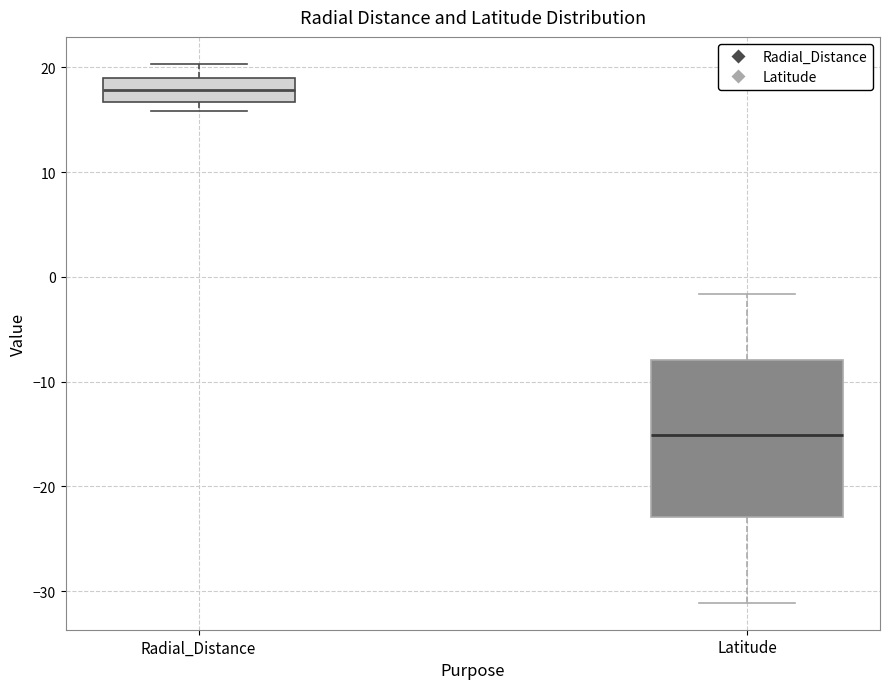

Where does the upper whisker of the box for Latitude end on the y-axis? The values are not printed on the chart, so give them approximately, as read against the axis.

-2